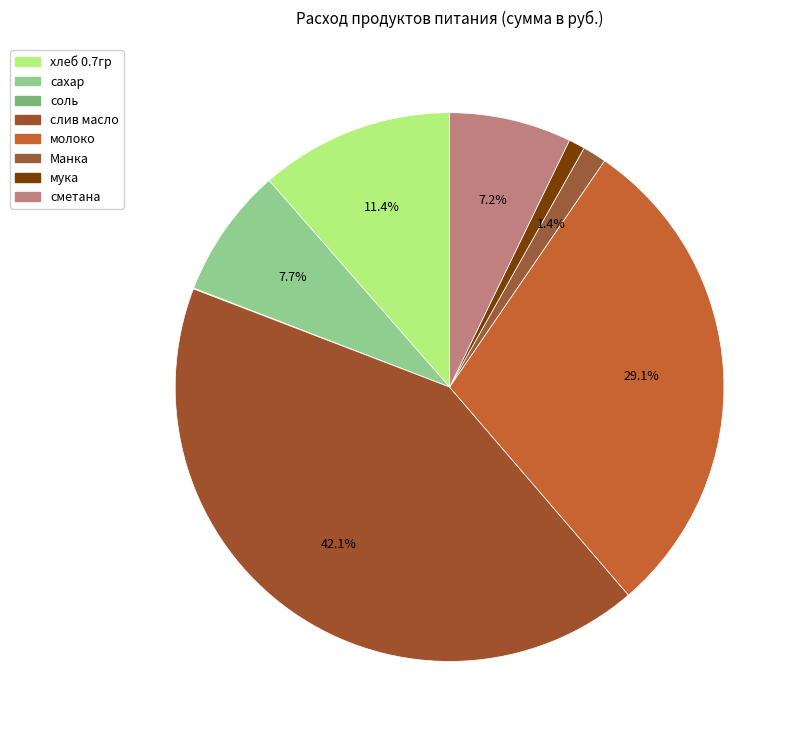

What is the change in value from хлеб 0.7гр to соль?

-1010.0